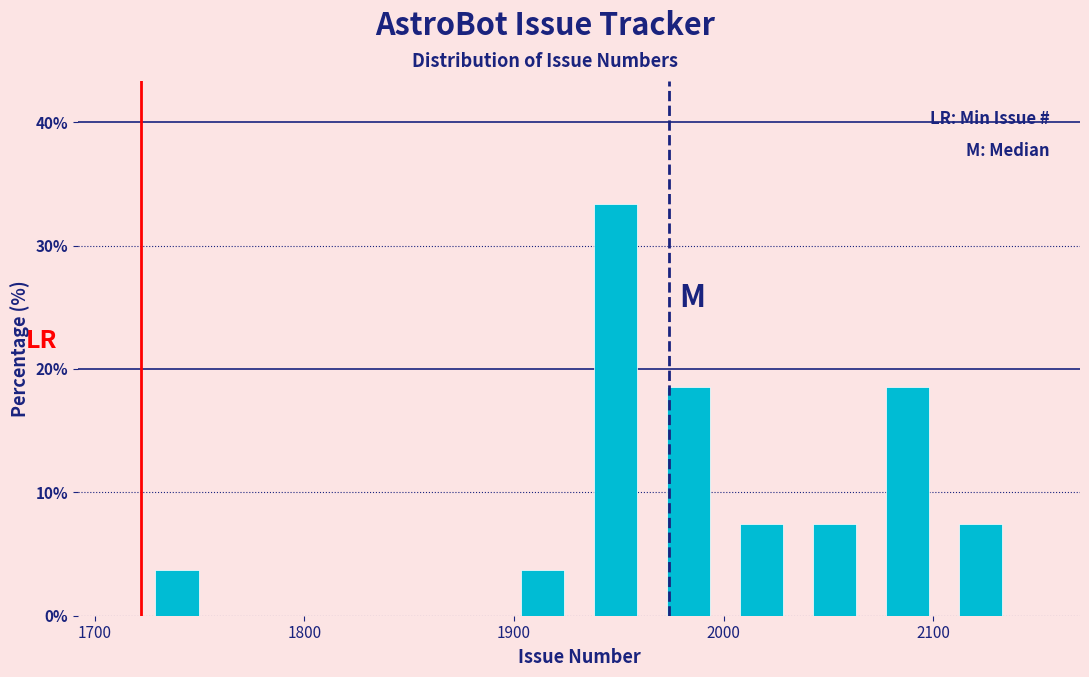

Around what value on the x-axis is the tallest bar? Give the approximate position of its centre, as read against the axis.

1950